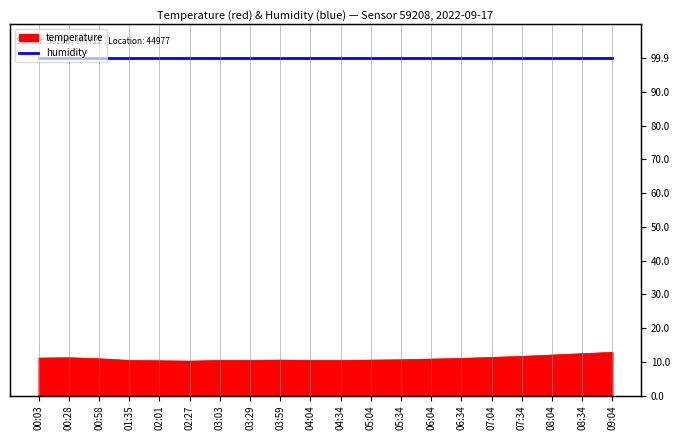

Does the chart display data point markers on the line(s)?

No